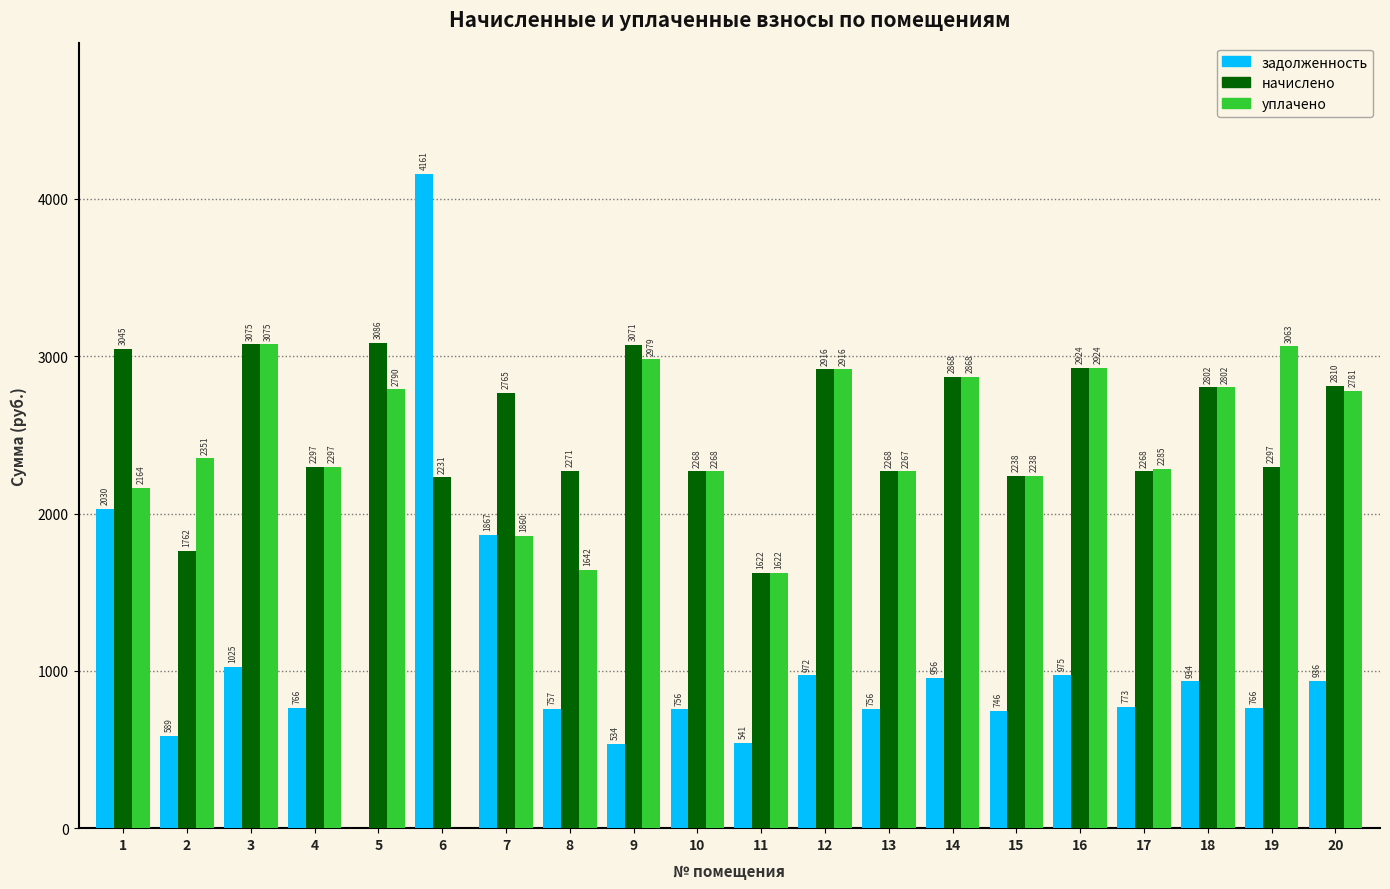

Are the bars horizontal?

No